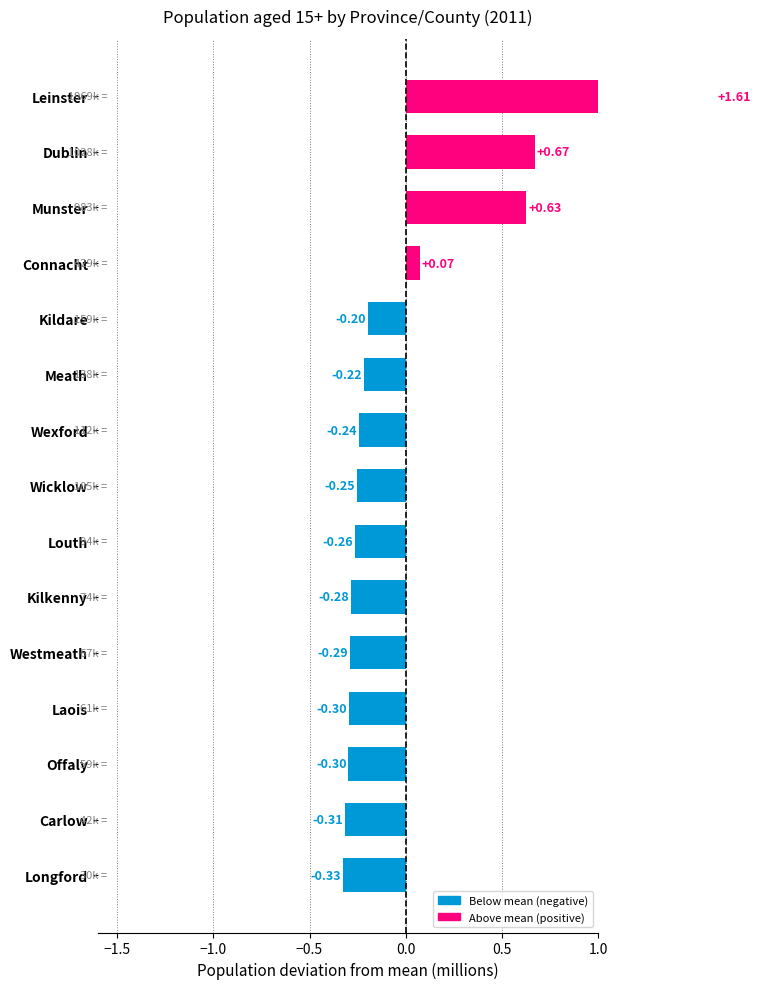

How many positive values are there?

4